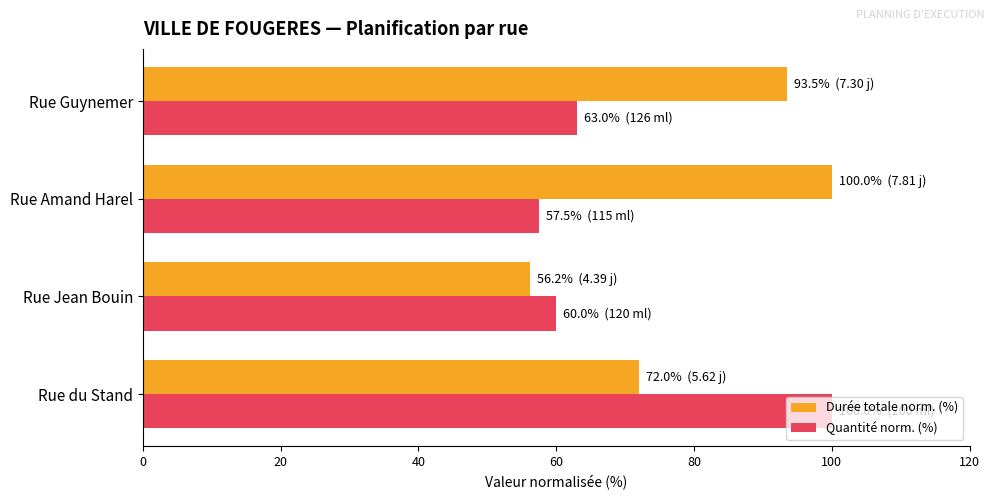

The value of Durée totale norm. (%) at Rue Guynemer is 93.5. True or false?

True